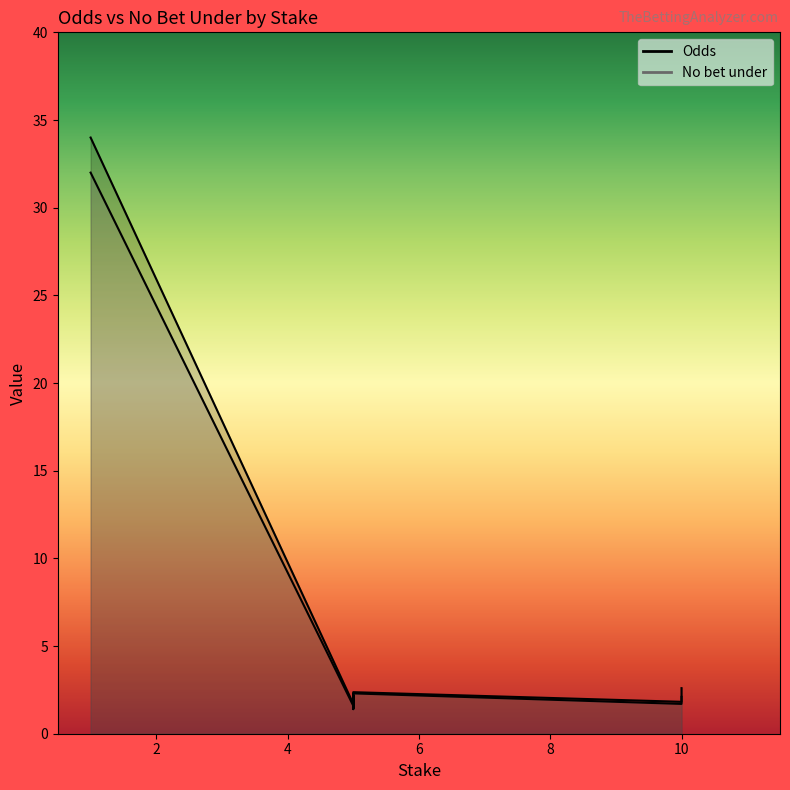

What is the label of the 20th point from the left?

10